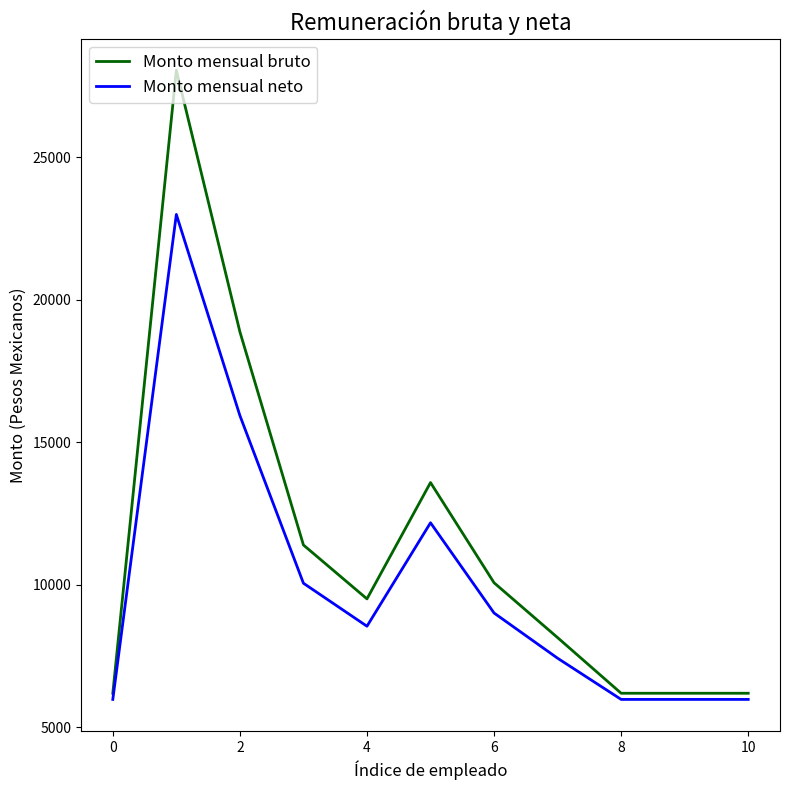

What is the average value of the Monto mensual bruto series?

11314.5